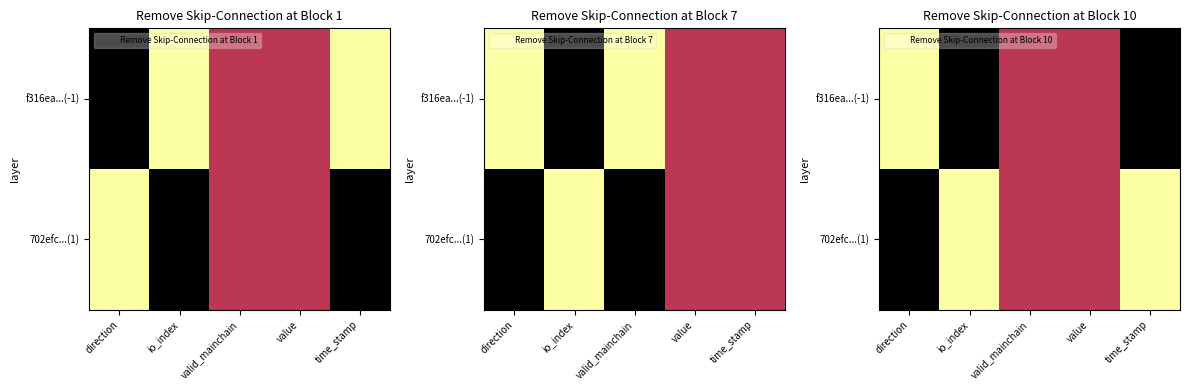

Which category has the lowest value in the f316ea...(-1) series?

io_index